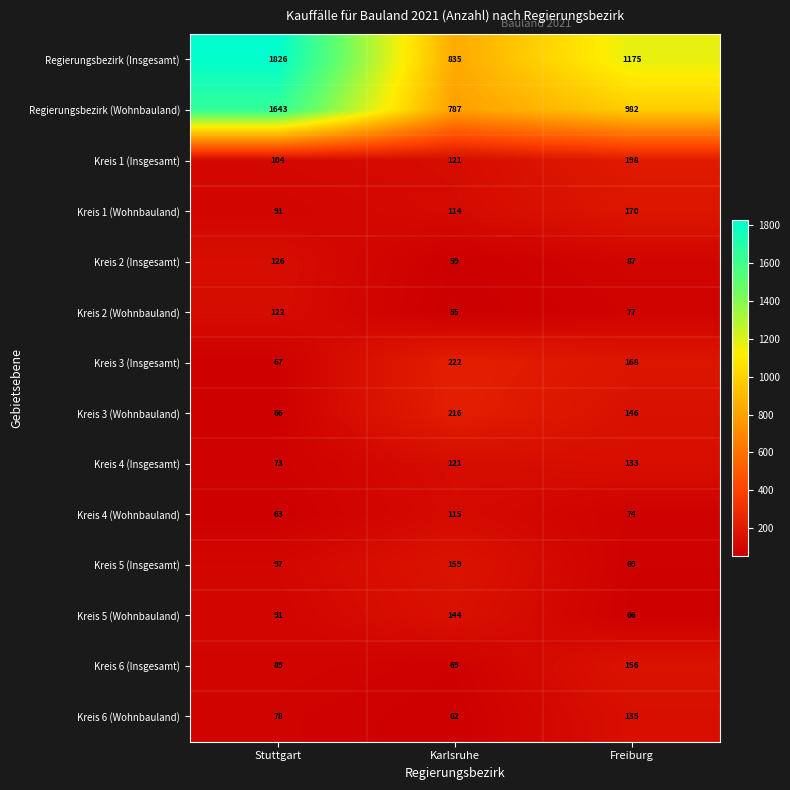

Which series has the largest range (max minus min)?

Regierungsbezirk (Insgesamt)